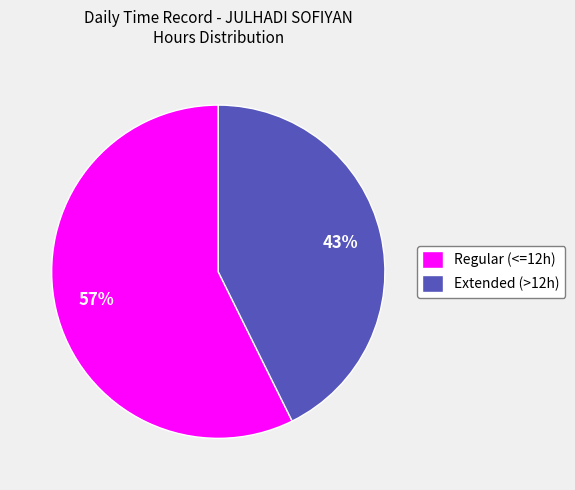

Which has a higher value, Regular (<=12h) or Extended (>12h)?

Regular (<=12h)